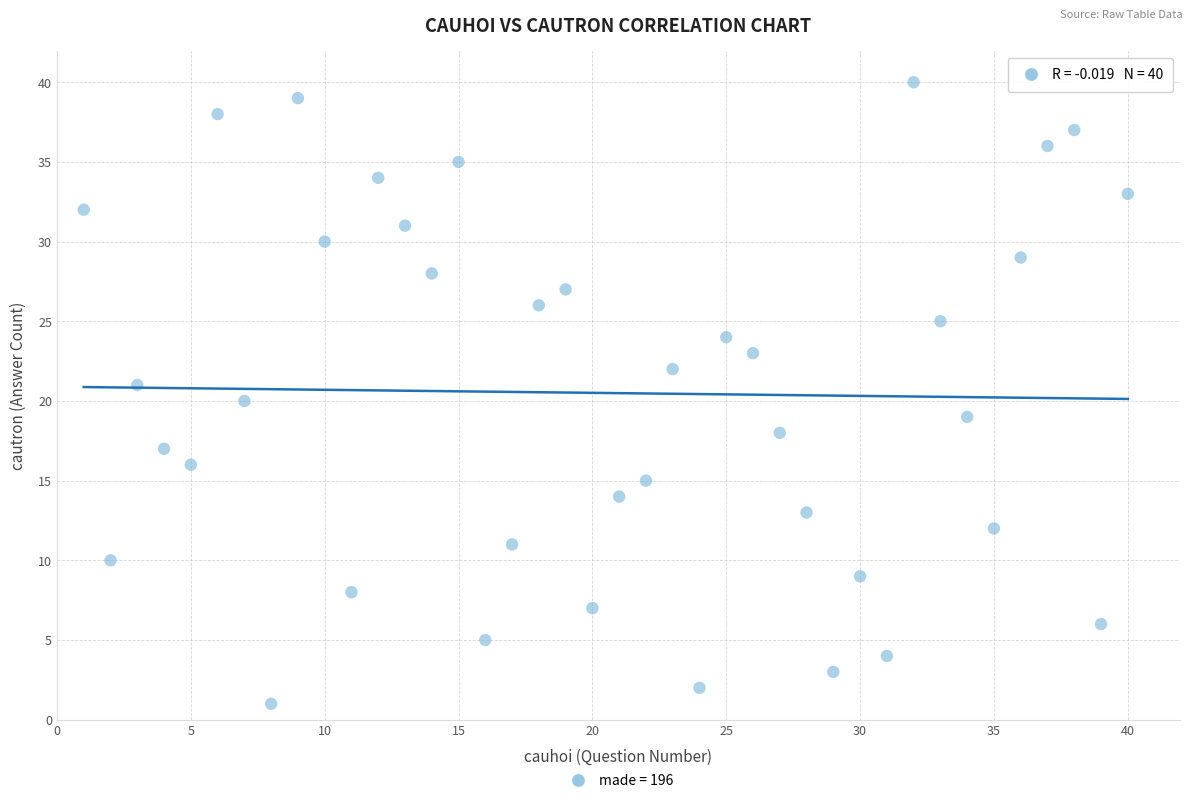

What is the range of X values (max minus min)?

39